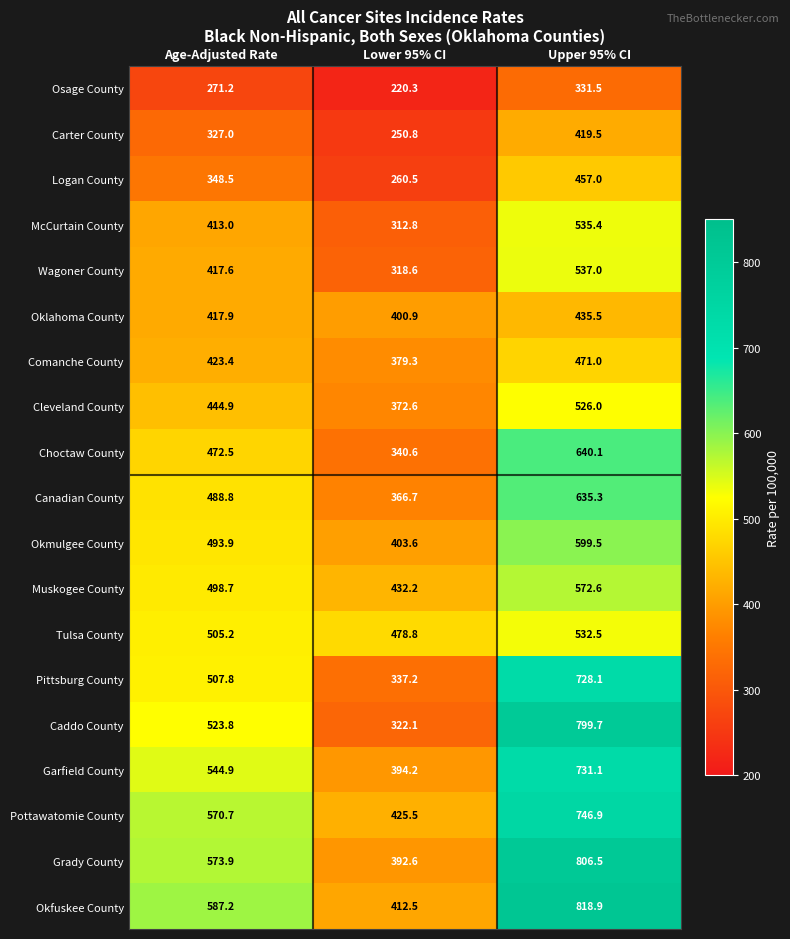

Which series has the widest spread of values?

Caddo County